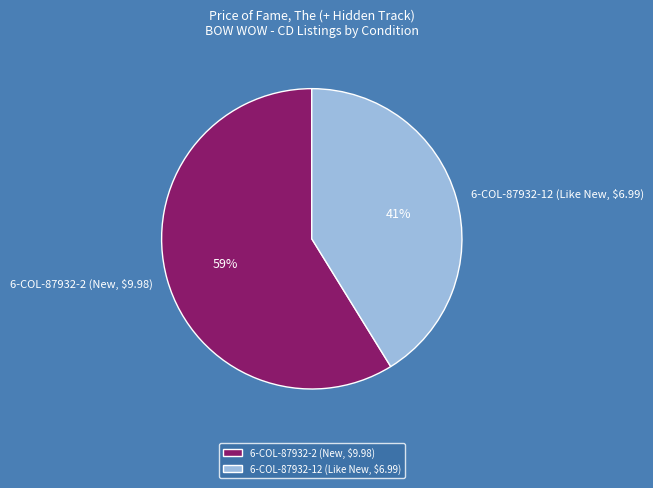

Do 6-COL-87932-12 (Like New, $6.99) and 6-COL-87932-2 (New, $9.98) together represent more than half of the pie?

Yes